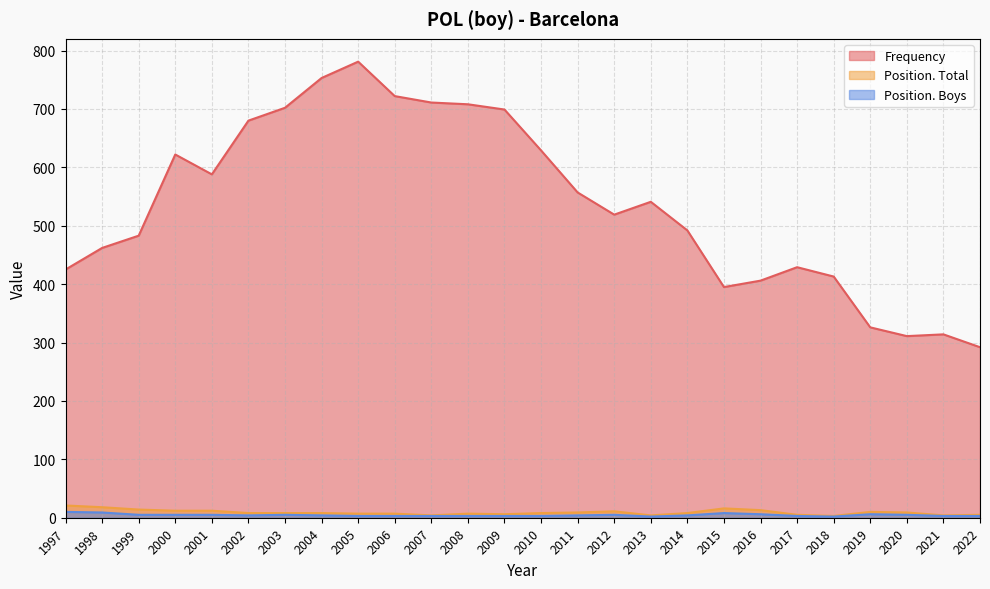

List the labels in order of Position. Boys value, smallest first.

2018, 2013, 2022, 2021, 2017, 2010, 2009, 2008, 2007, 2006, 2005, 2014, 2011, 2004, 2002, 2020, 2012, 2003, 2001, 2000, 1999, 2019, 2016, 2015, 1998, 1997